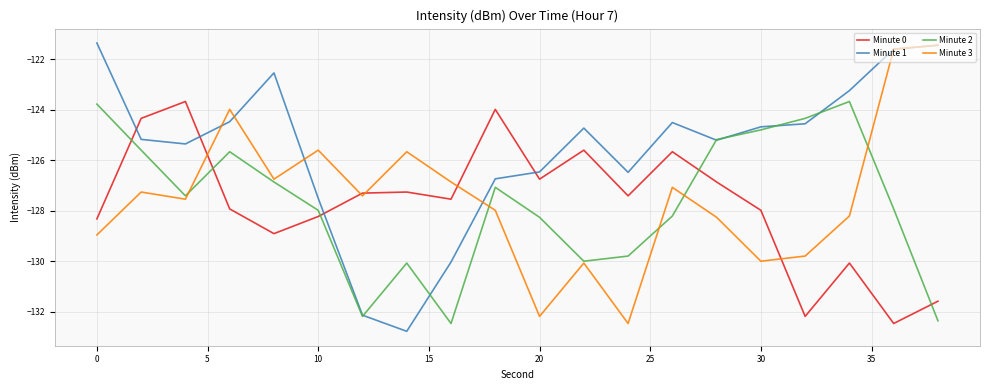

What are all the series names shown in the legend?

Minute 0, Minute 1, Minute 2, Minute 3